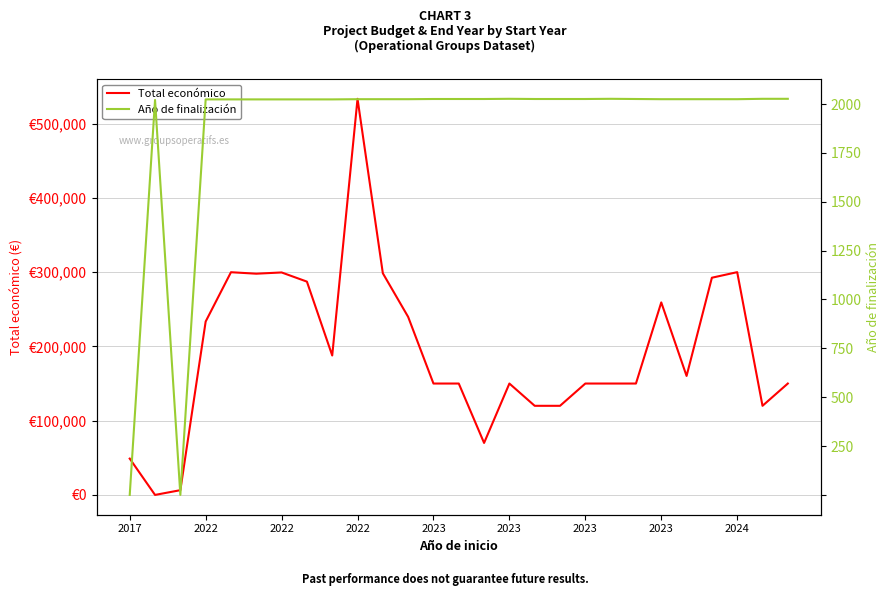

Is this an area chart (filled region under the line)?

No